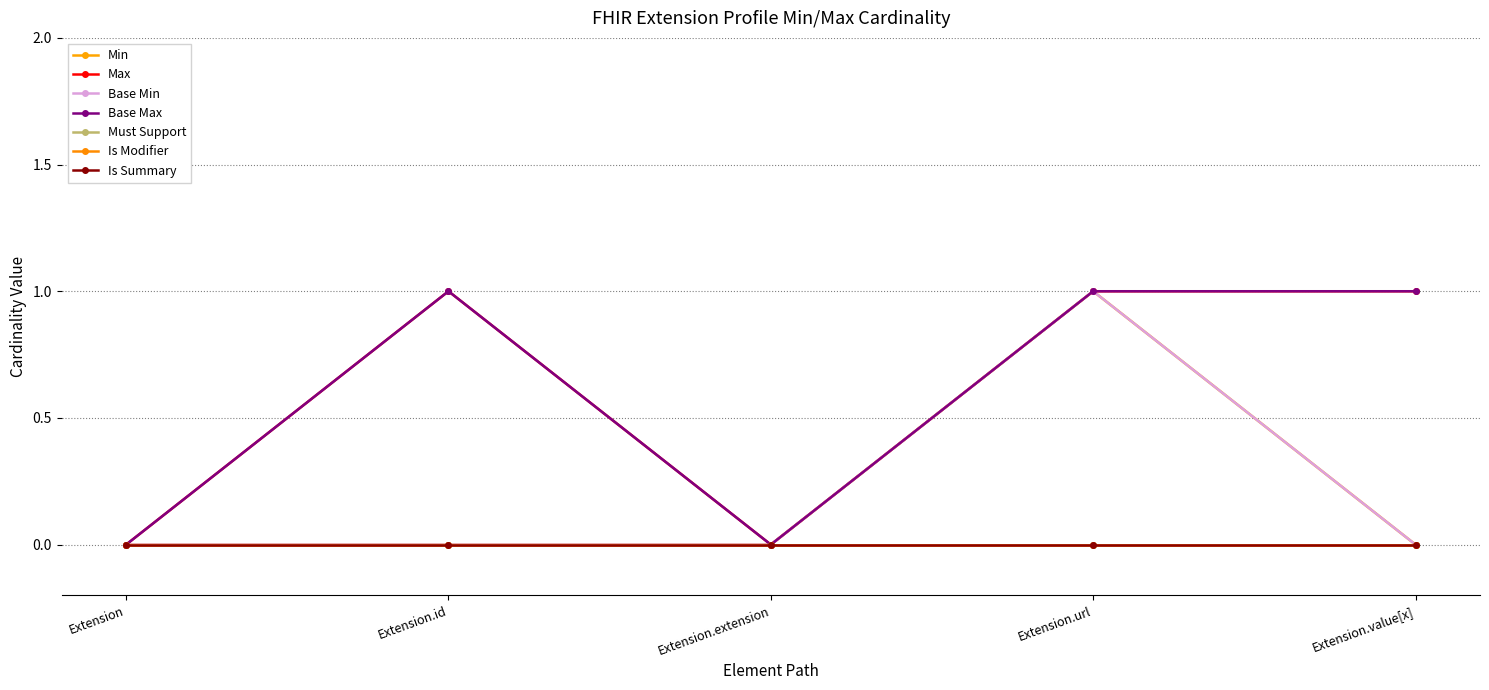

Does the chart have visible grid lines?

Yes